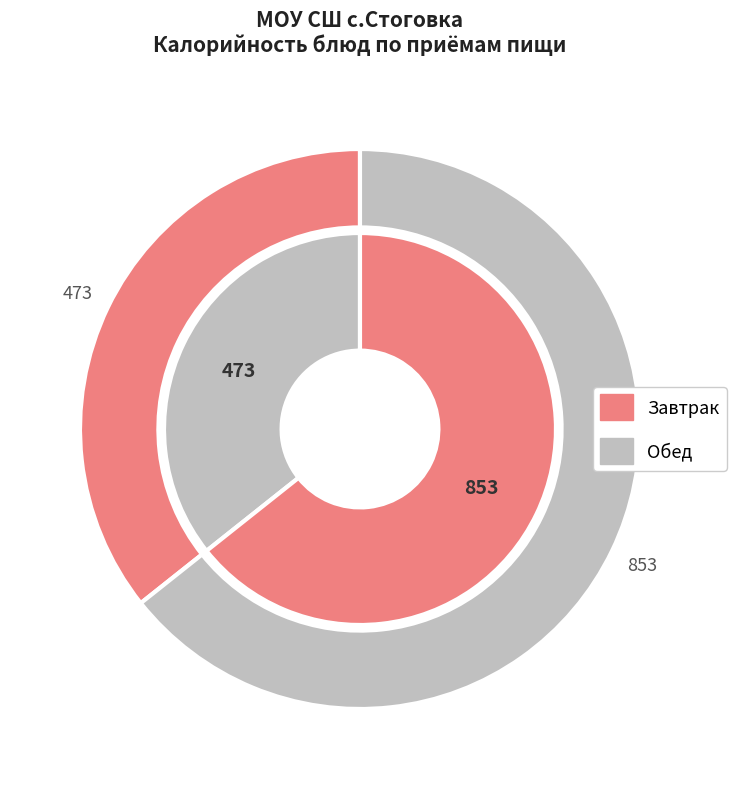

The Хлеб пшеничный slice represents 11% of the pie. True or false?

False